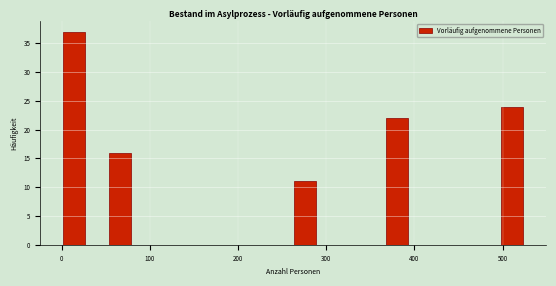

Read against the x-axis, roughly where is the centre of the tallest bar?

10